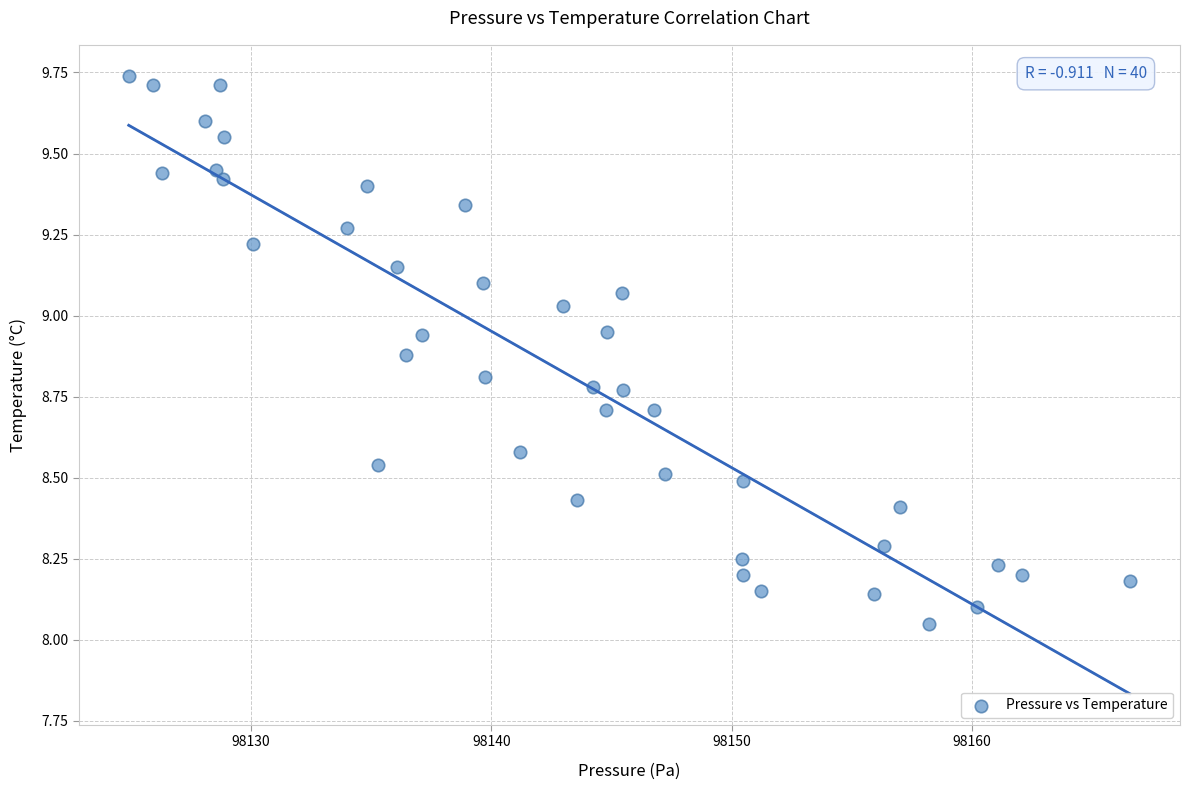

What is the range of Y values (max minus min)?

1.7